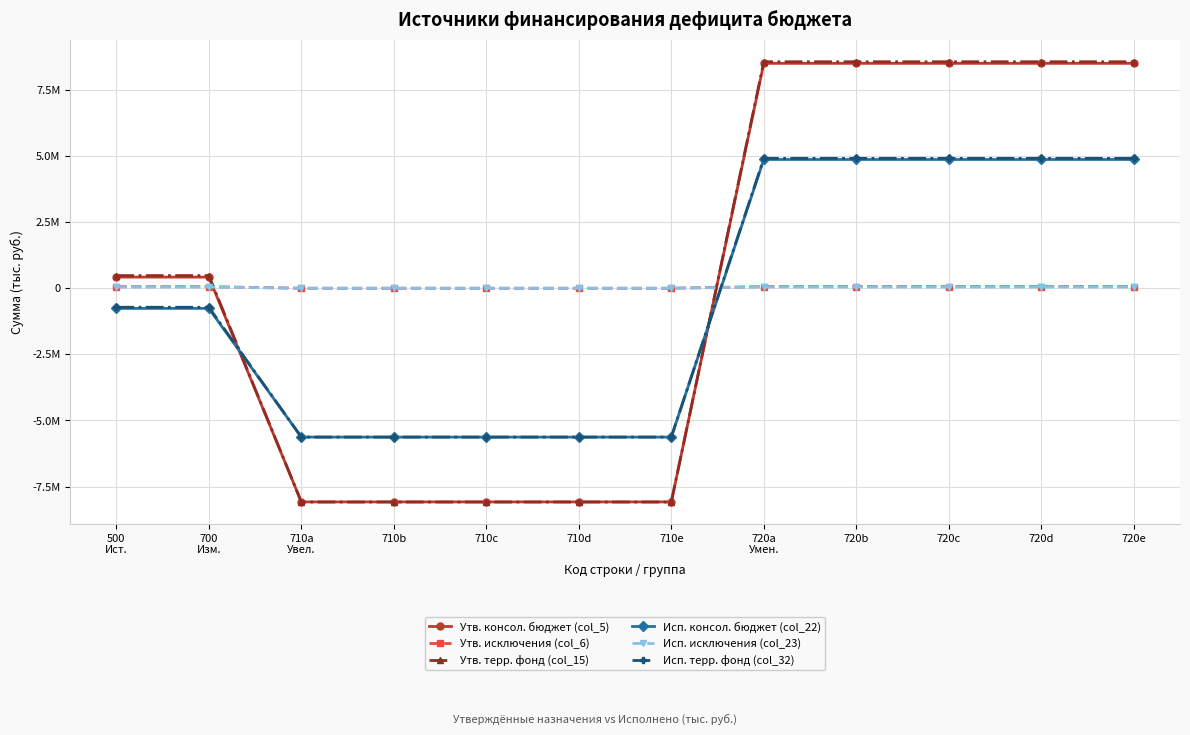

What are all the series names shown in the legend?

Утв. консол. бюджет (col_5), Утв. исключения (col_6), Утв. терр. фонд (col_15), Исп. консол. бюджет (col_22), Исп. исключения (col_23), Исп. терр. фонд (col_32)